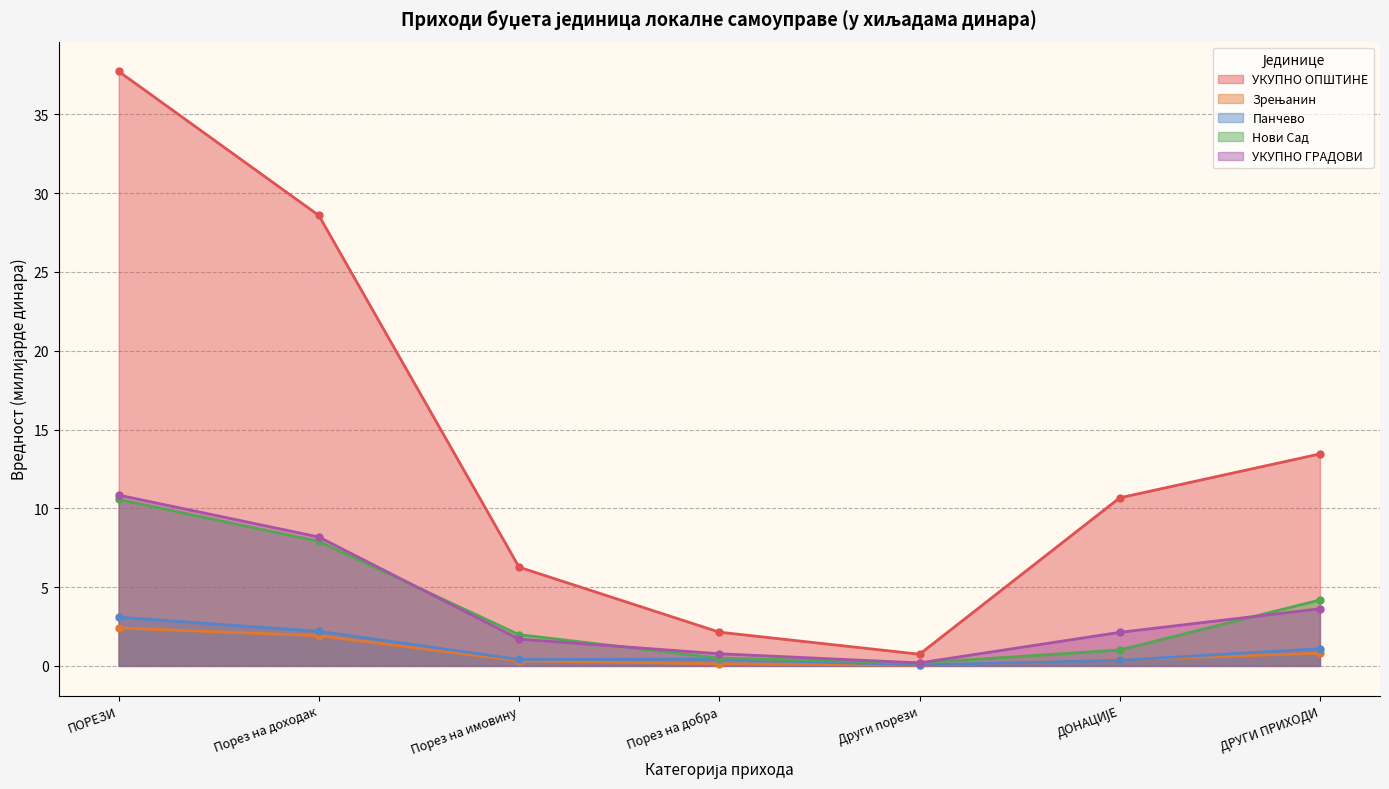

What is the difference between the maximum and minimum values in the Панчево series?

3.0